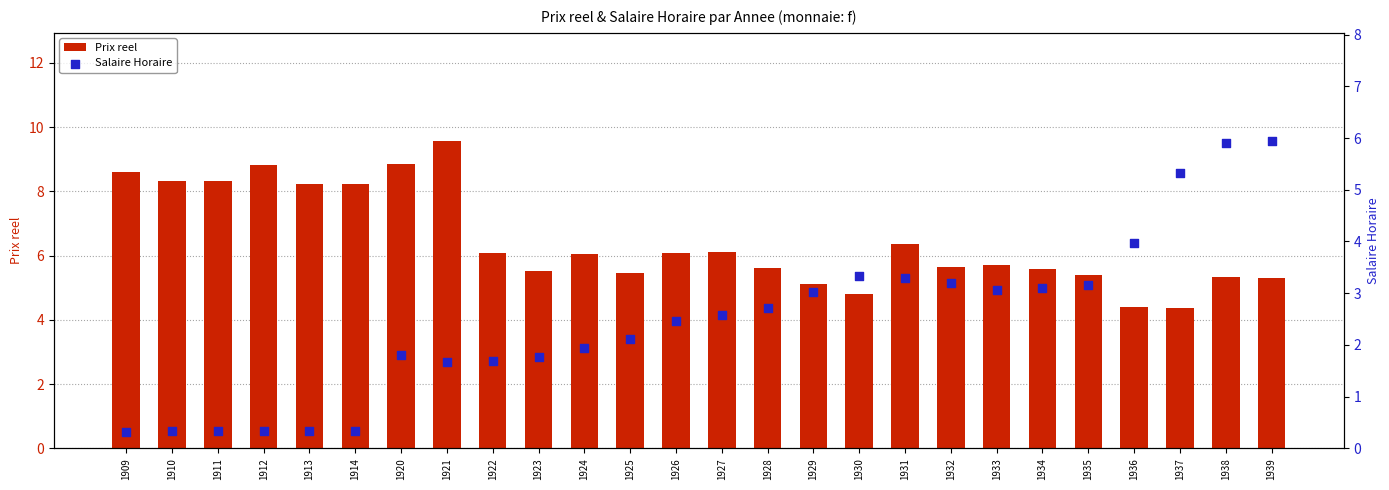

Which series contains the lowest Y value?

Salaire Horaire